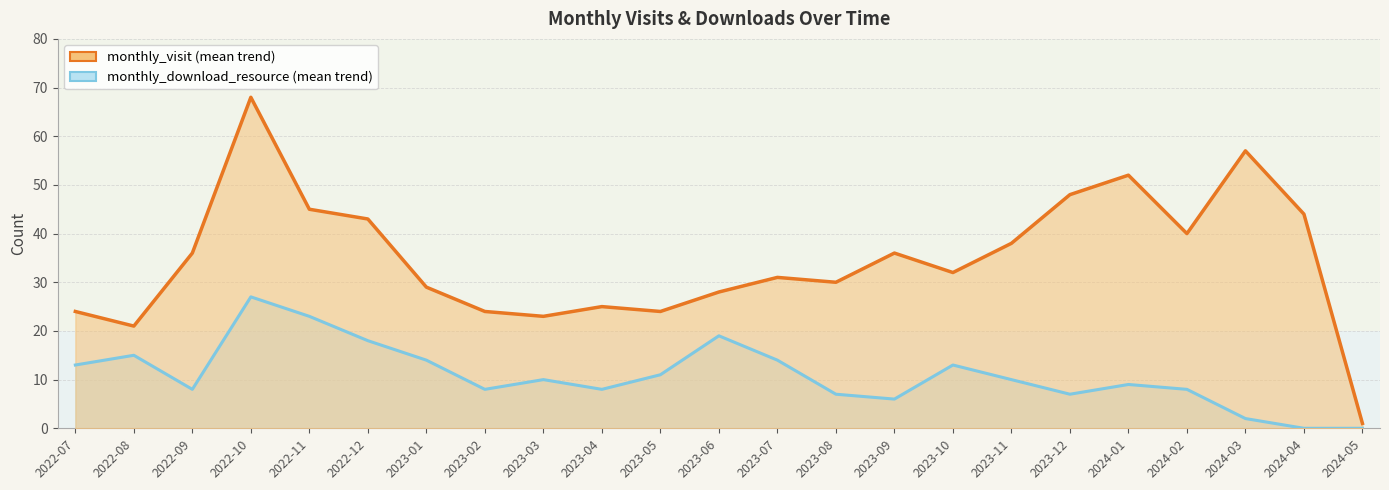

What are all the series names shown in the legend?

monthly_visit, monthly_download_resource